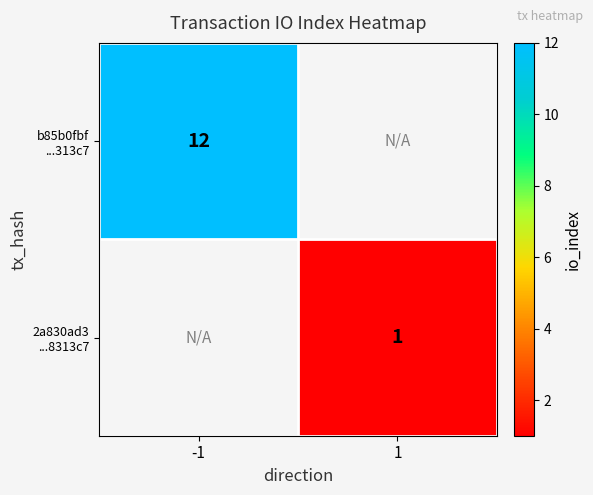

Rank the series by their average value, from highest to lowest.

b85b0fbf ...313c7, 2a830ad3 ...8313c7